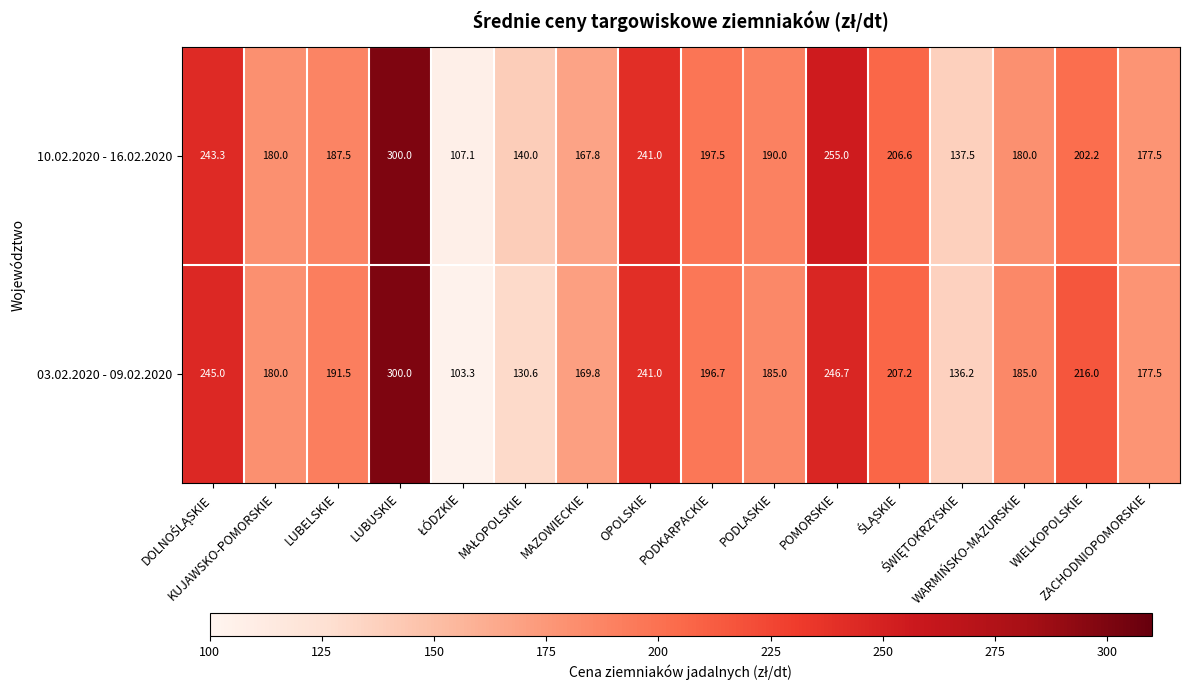

At how many categories does at least one series exceed 174?

12